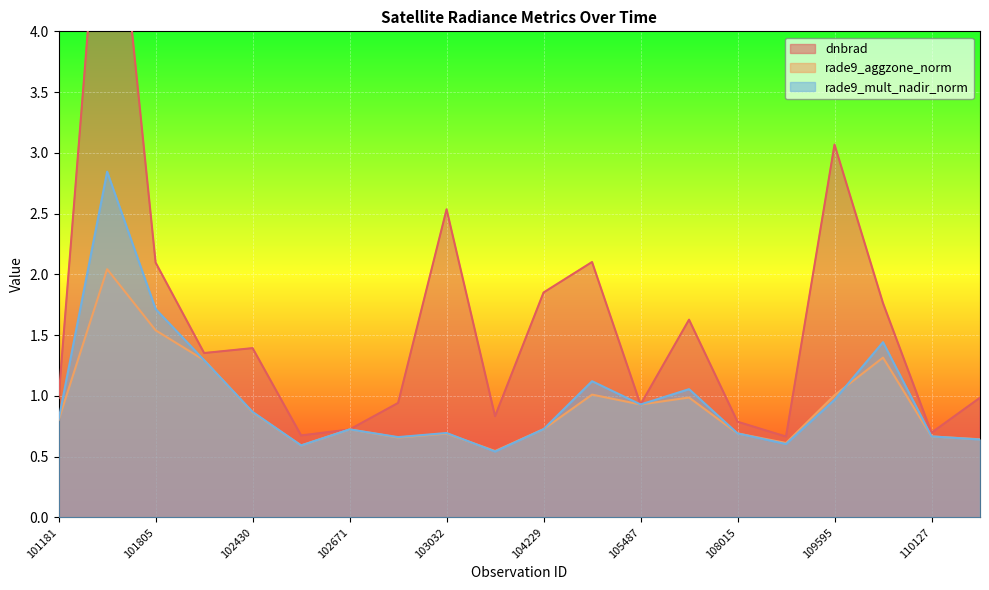

What is the value of the dnbrad point at the 10th from the left?

0.8